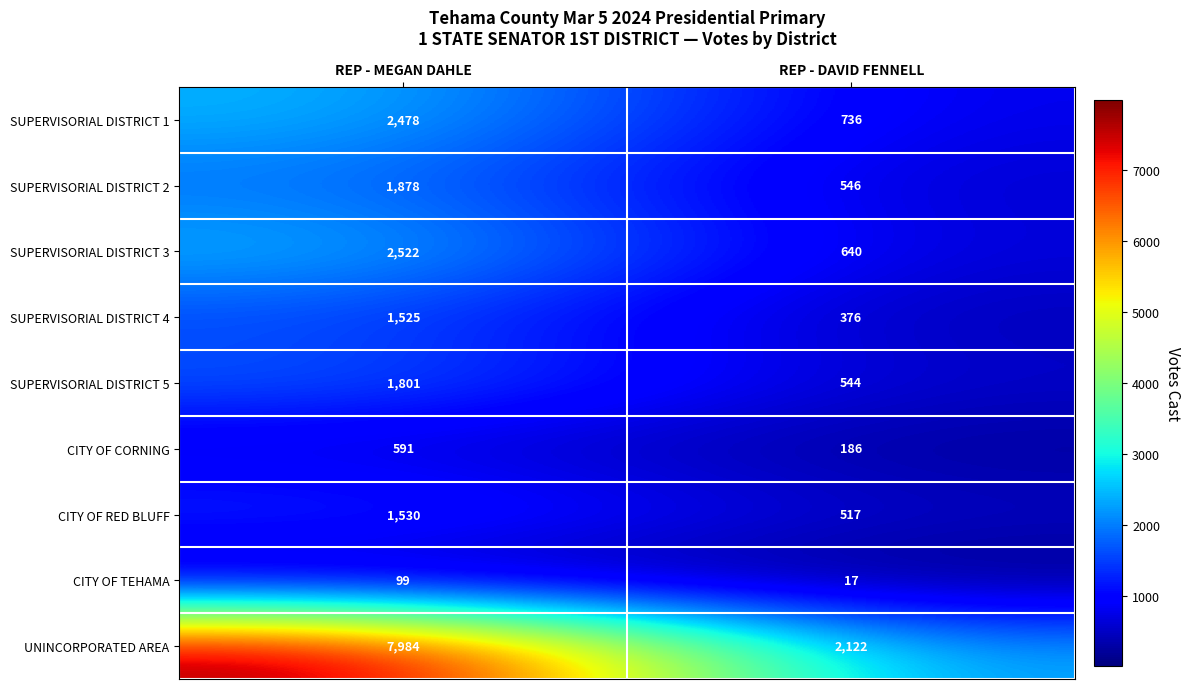

What is the minimum value shown in the chart?

17